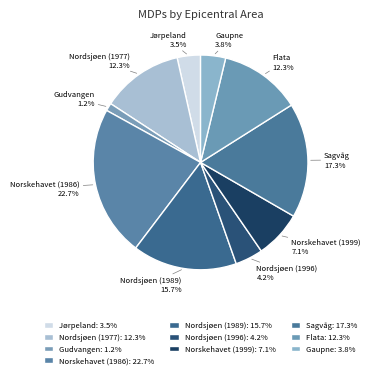

To the nearest percent, what percentage of the pie is Norskehavet (1986)?

23%